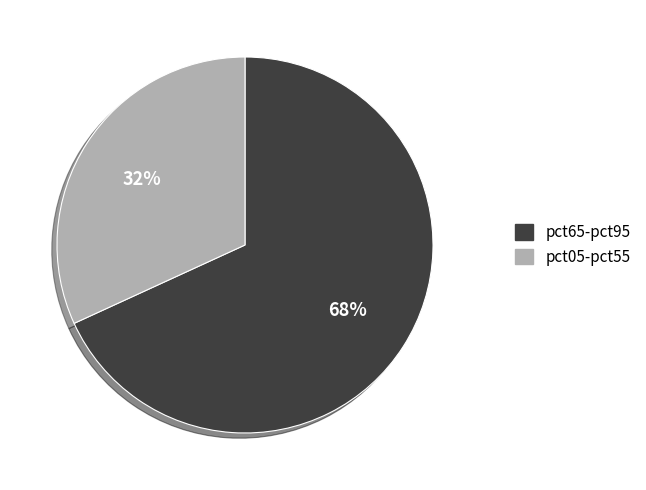

Does any single category account for the majority?

Yes